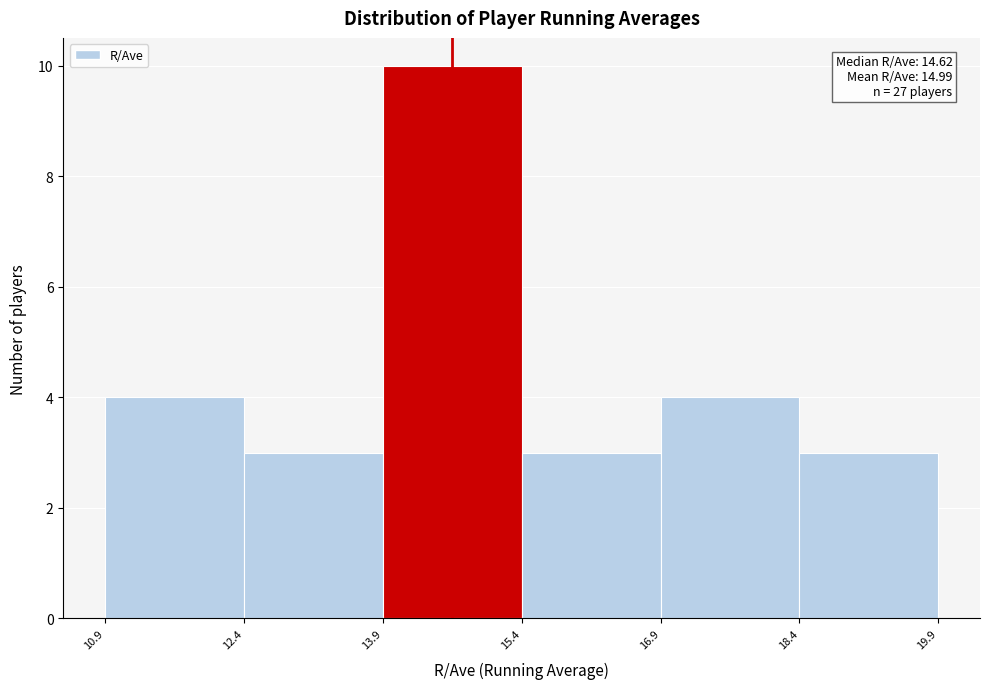

Over which range of the x-axis is the bar tallest?

13.9 to 15.4